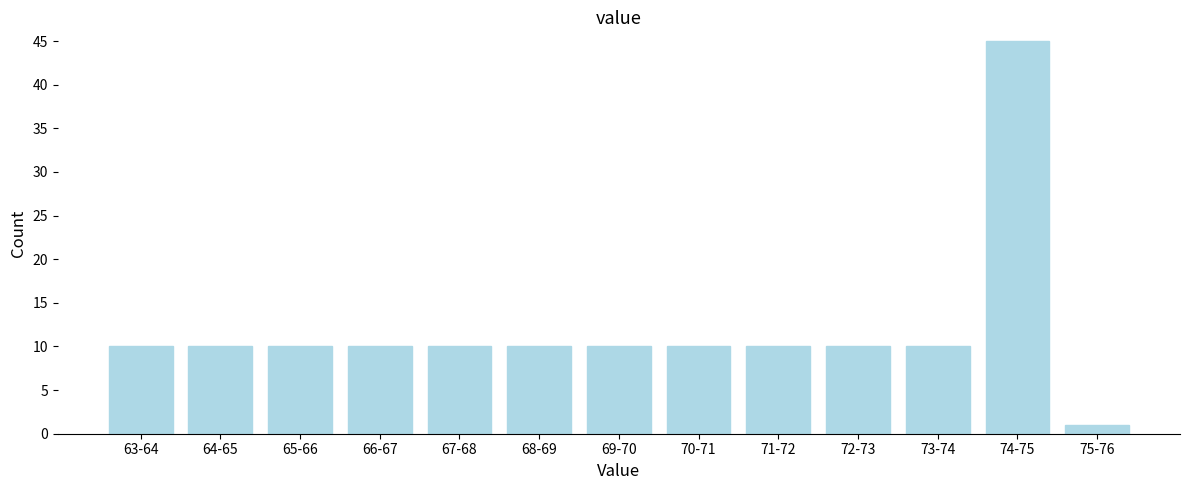

Reading right to left, list all the values displayed in this chart.

75-76=1	74-75=45	73-74=10	72-73=10	71-72=10	70-71=10	69-70=10	68-69=10	67-68=10	66-67=10	65-66=10	64-65=10	63-64=10